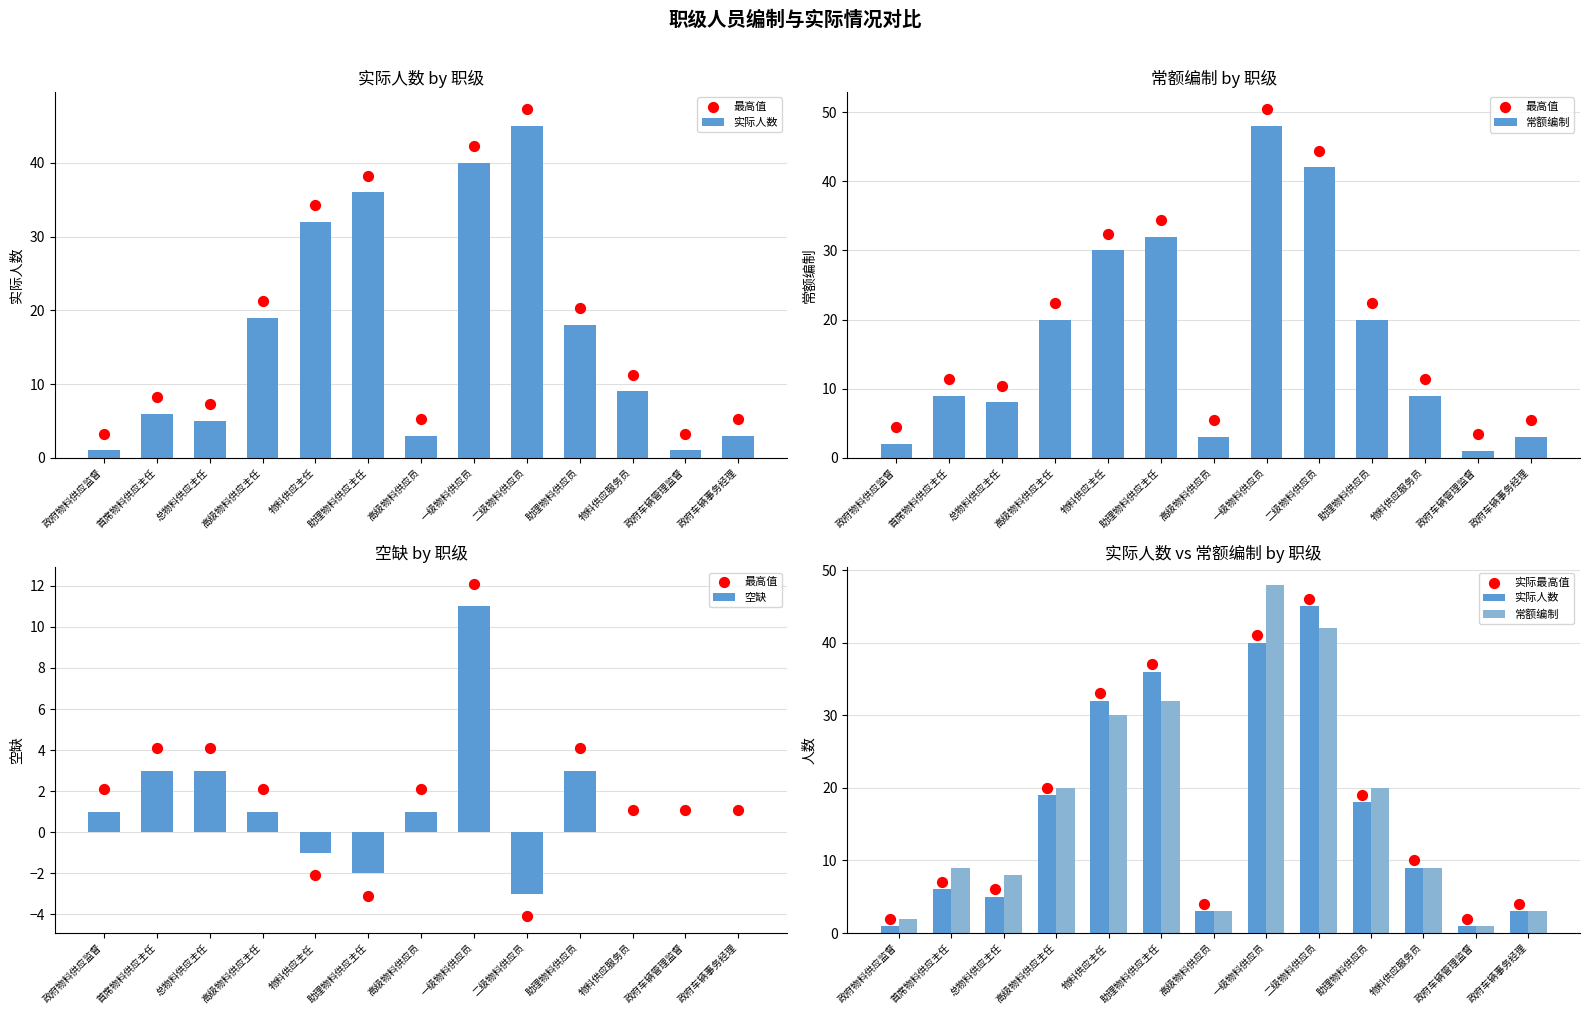

What are all the series names shown in the legend?

实际人数, 最高值, 常额编制, 空缺, 实际最高值